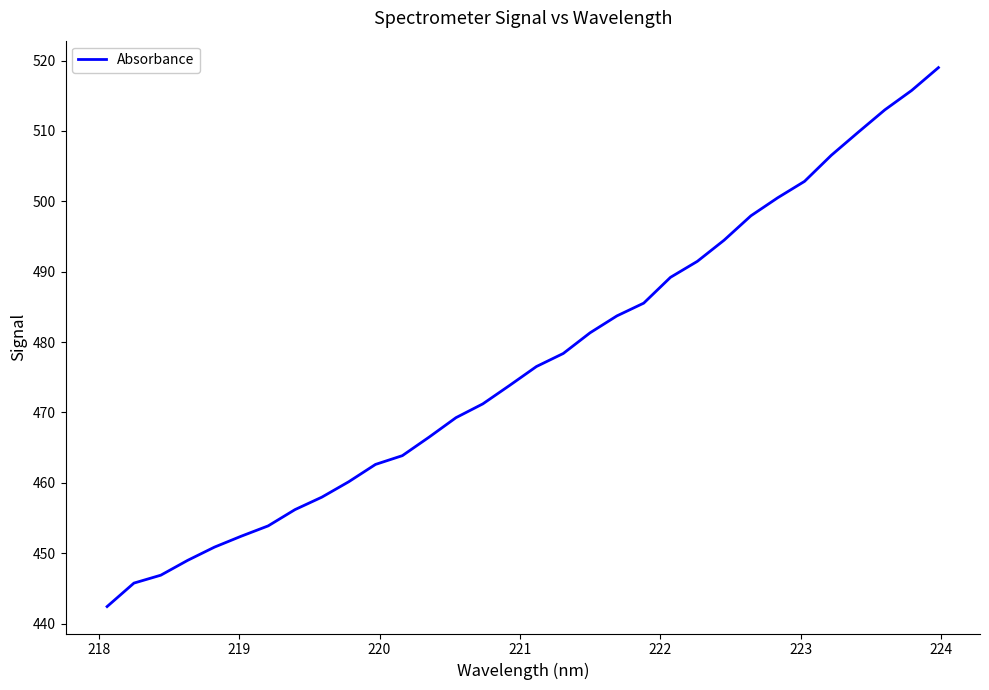

What is the minimum value shown in the chart?

442.4